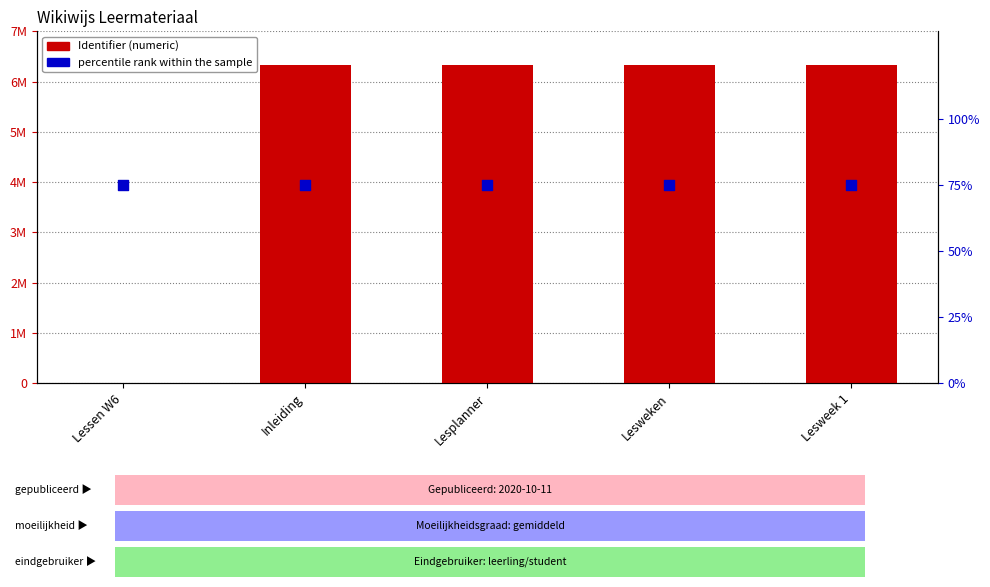

Which series reaches the minimum Y coordinate?

Identifier